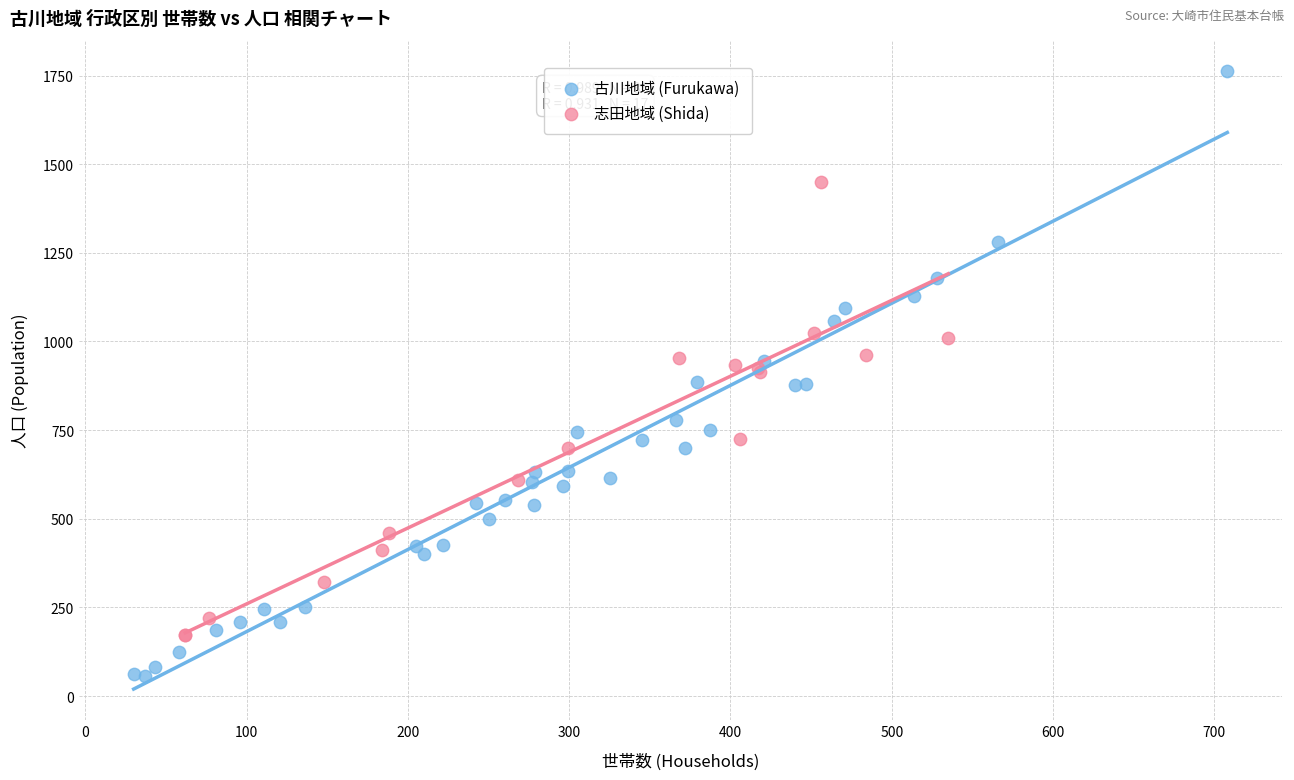

Which series has the widest spread of Y values?

古川地域 (Furukawa)